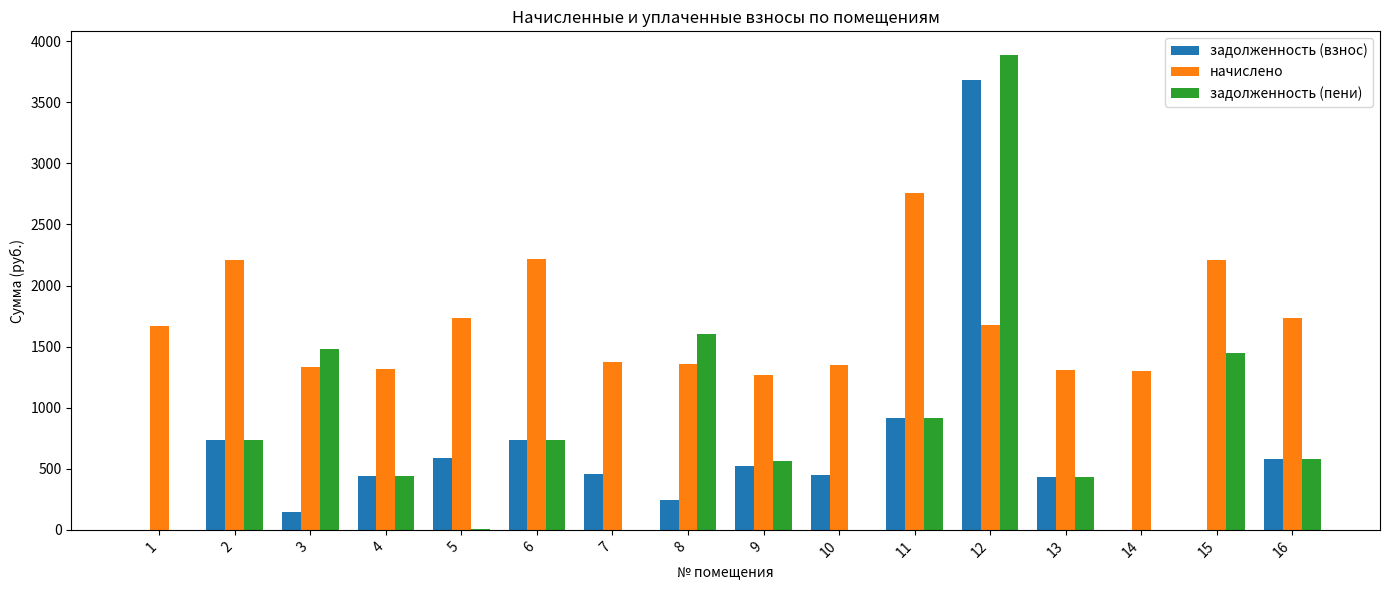

Are the bars horizontal?

No